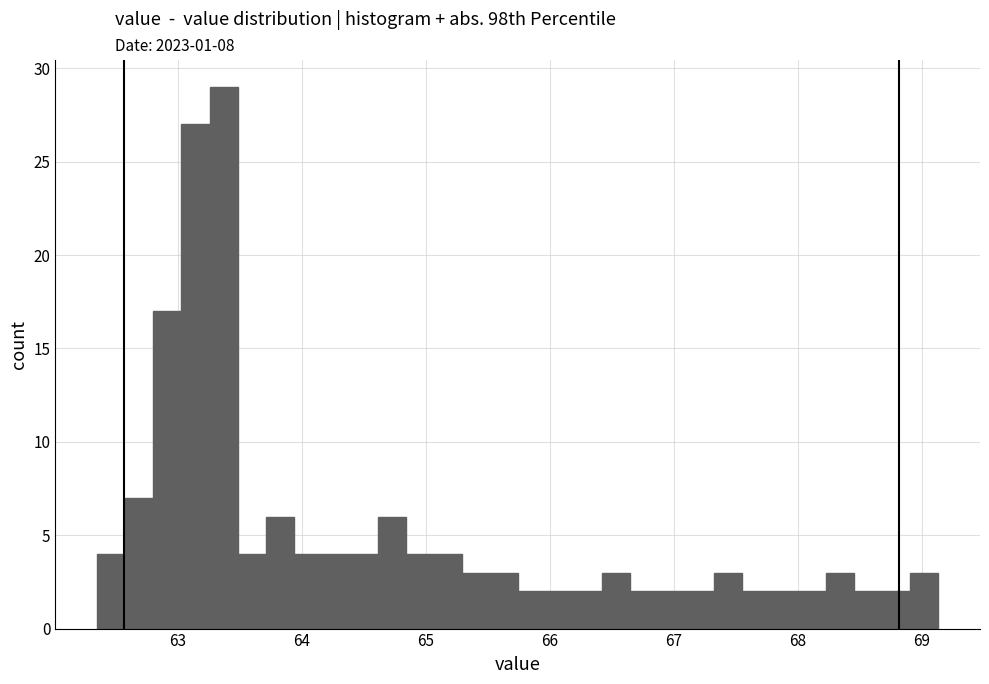

Read against the x-axis, roughly where is the centre of the tallest bar?

63.4